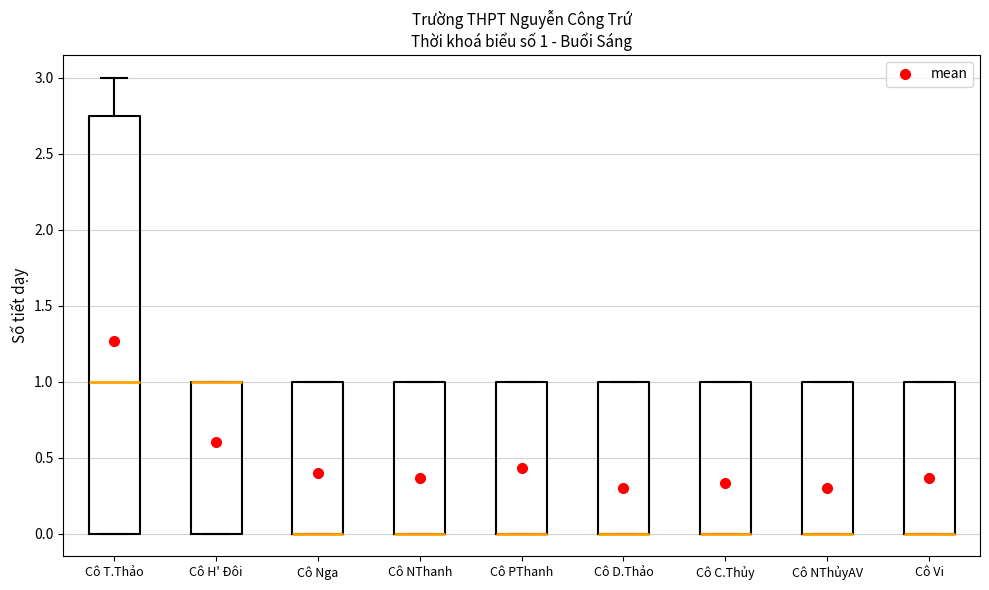

Which box is the tallest, from its lower edge to its upper edge?

Cô T.Thảo